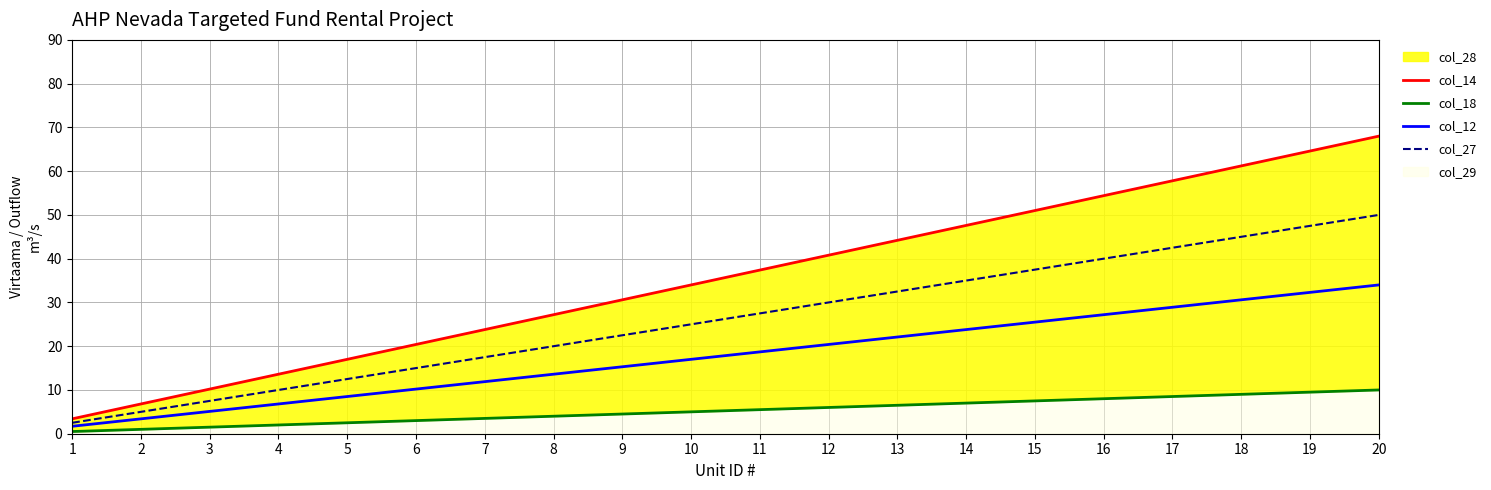

At which label does col_14 first exceed 37?

11